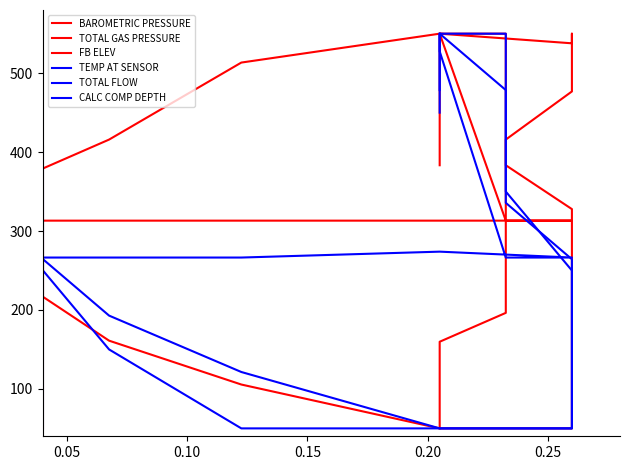

Is this an area chart (filled region under the line)?

No